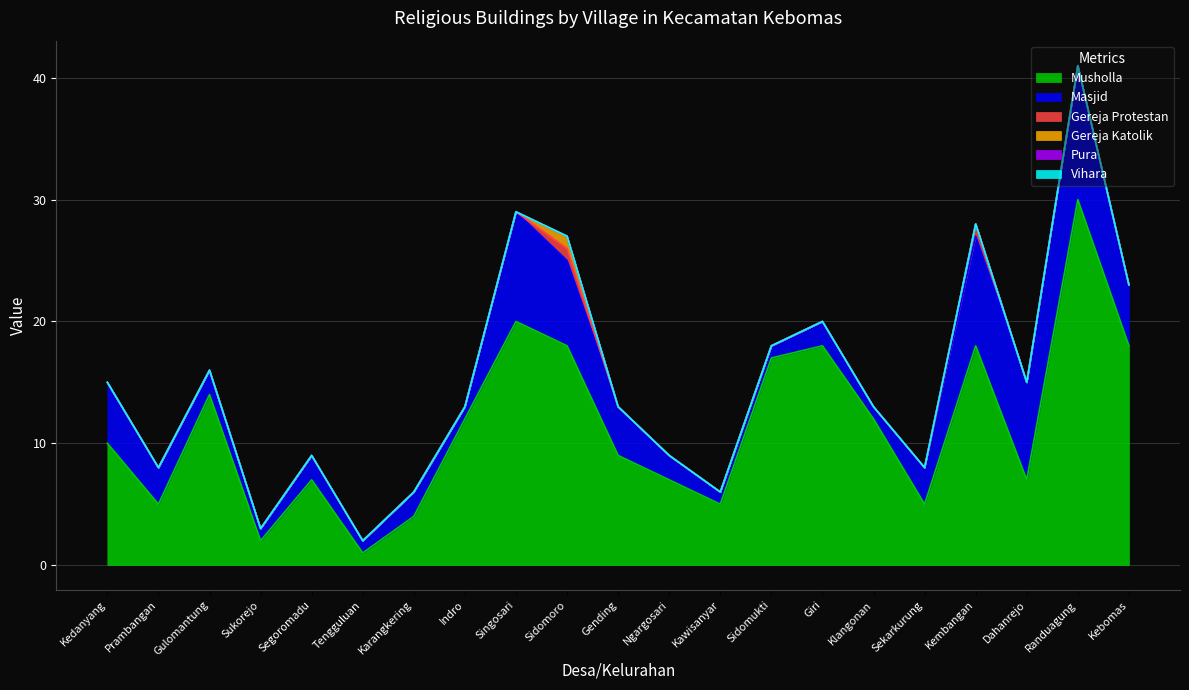

True or false: Gereja Katolik and Masjid intersect in this chart.

False